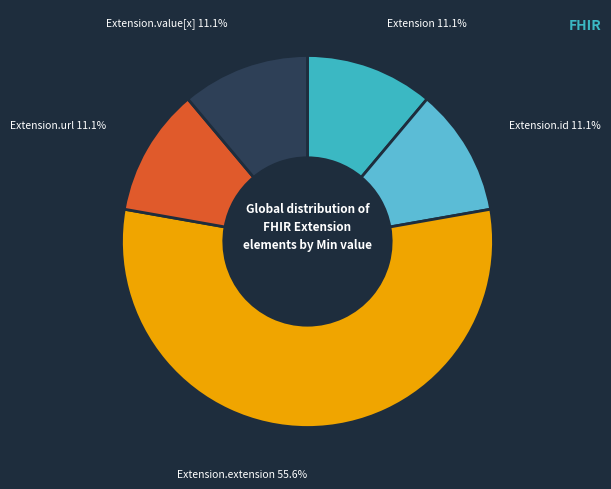

How many segments does this pie chart have?

5